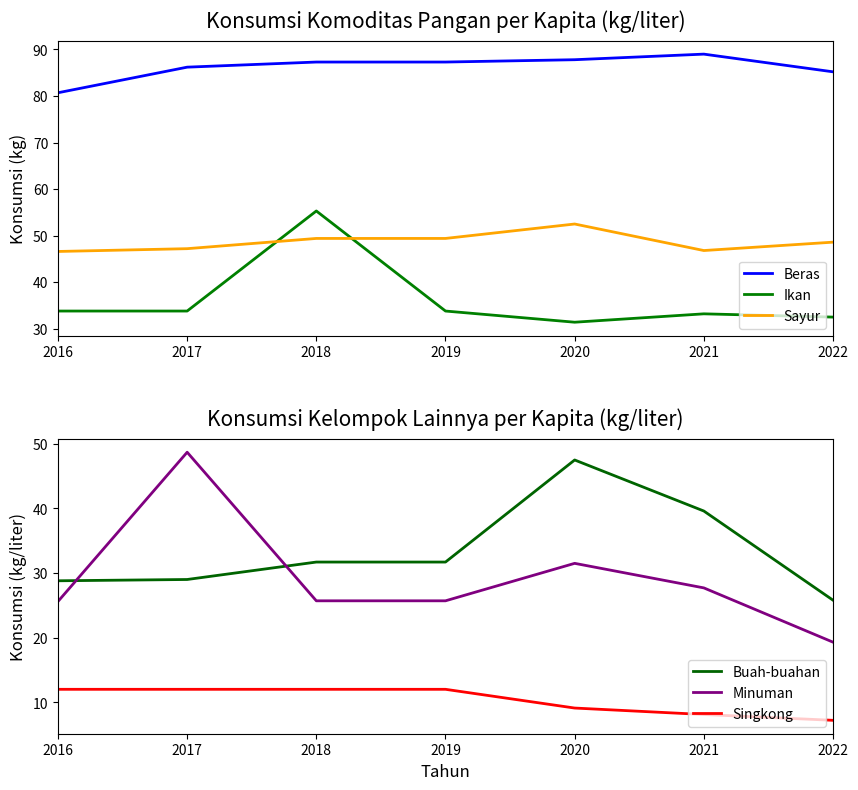

At which category does the chart reach its peak across all series?

2021